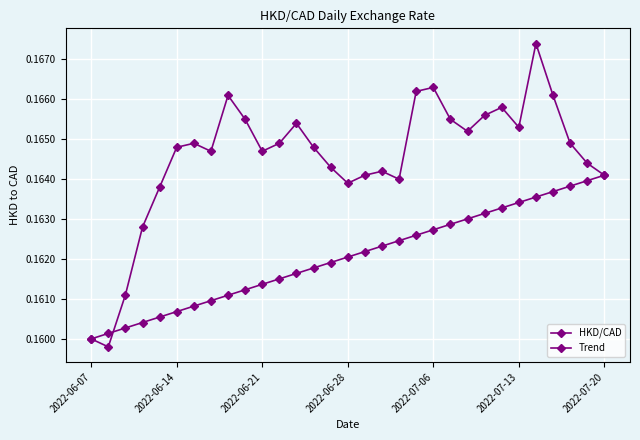

Which series has the largest total across all categories?

HKD/CAD